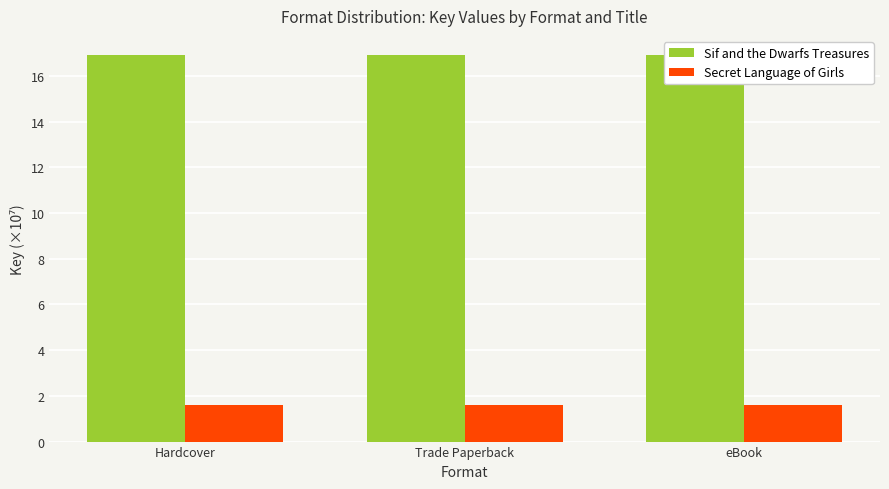

What position from the right is Hardcover?

3